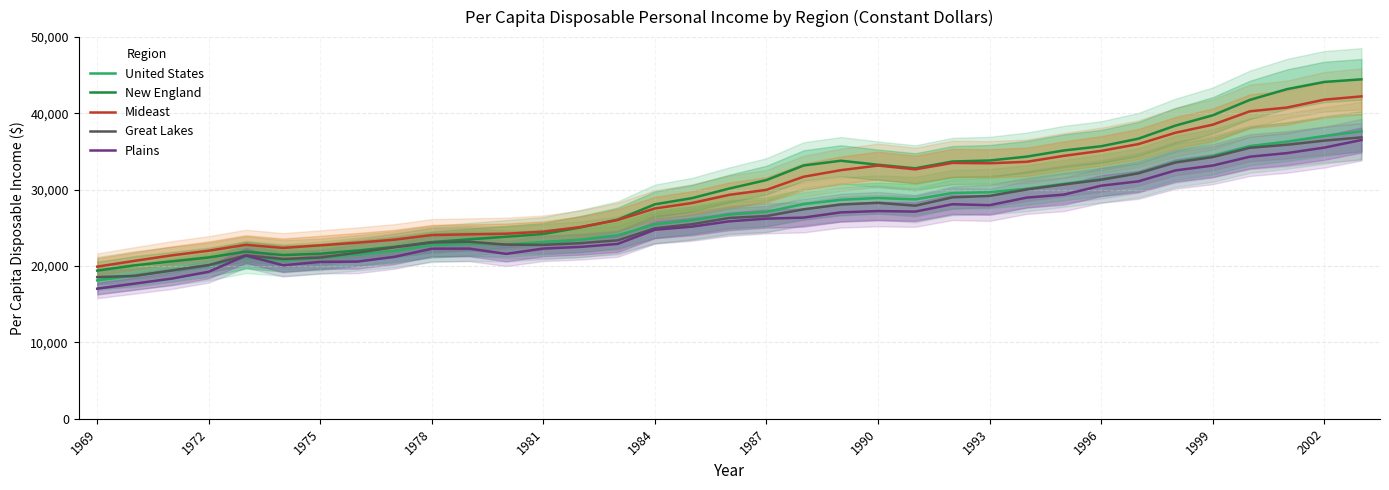

What is the minimum value for New England?

19411.2